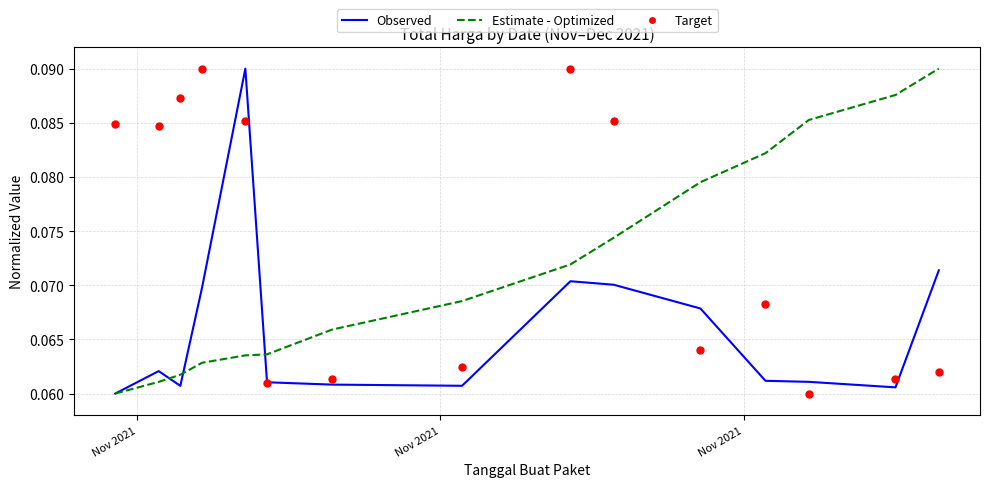

Which series contains the lowest Y value?

Observed